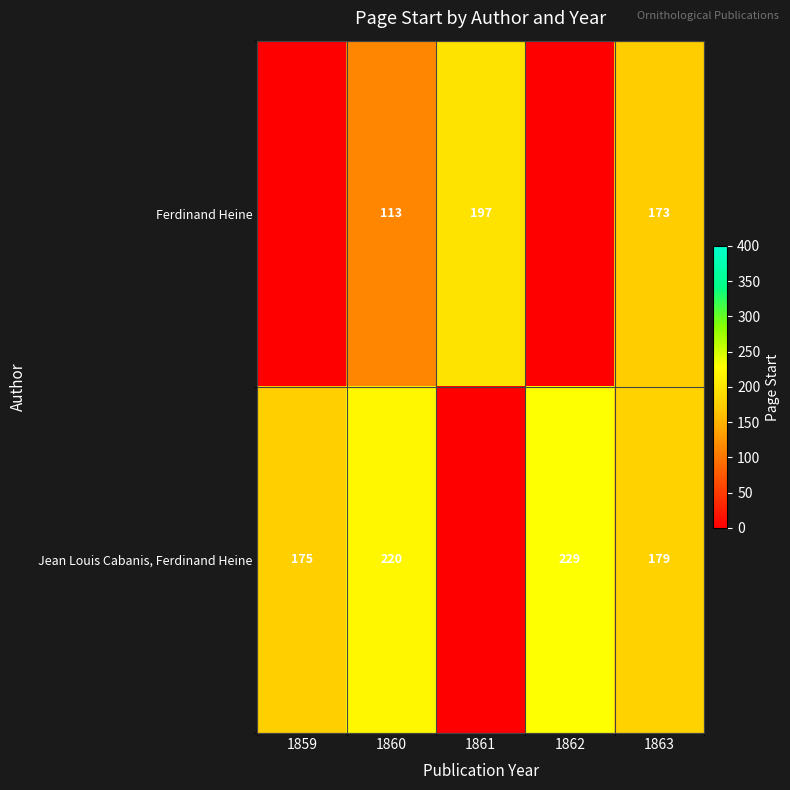

Rank the series by their maximum value, from lowest to highest.

Ferdinand Heine, Jean Louis Cabanis, Ferdinand Heine